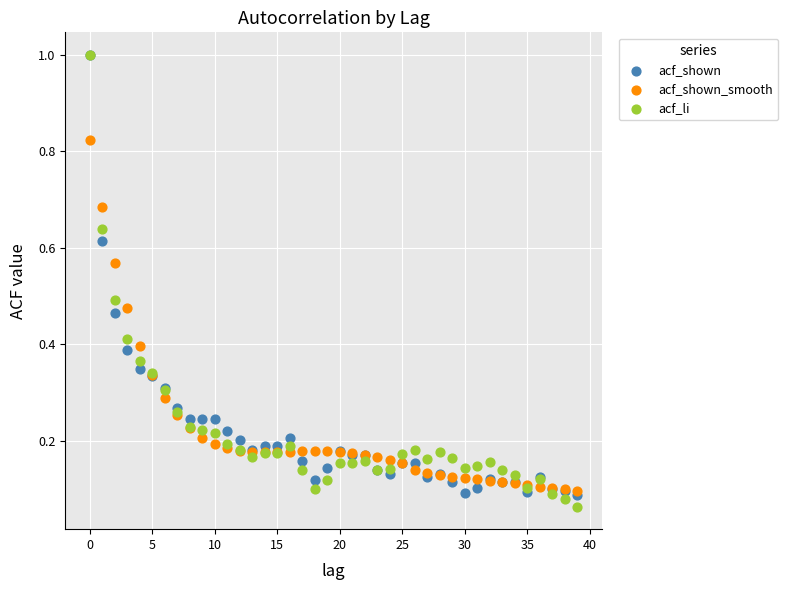

What are all the series names shown in the legend?

acf_shown, acf_shown_smooth, acf_li